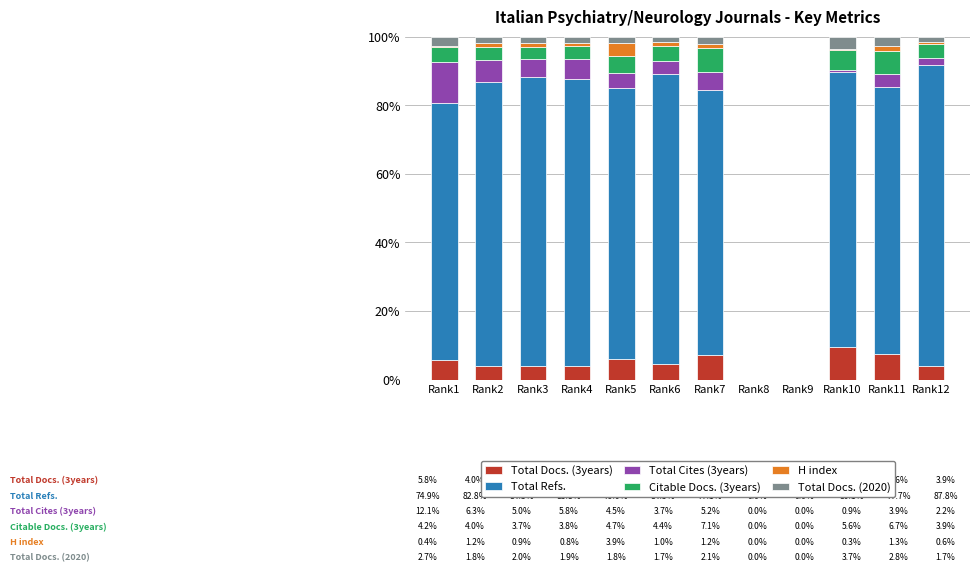

What is the highest value of the Total Docs. (3years) series?

9.4